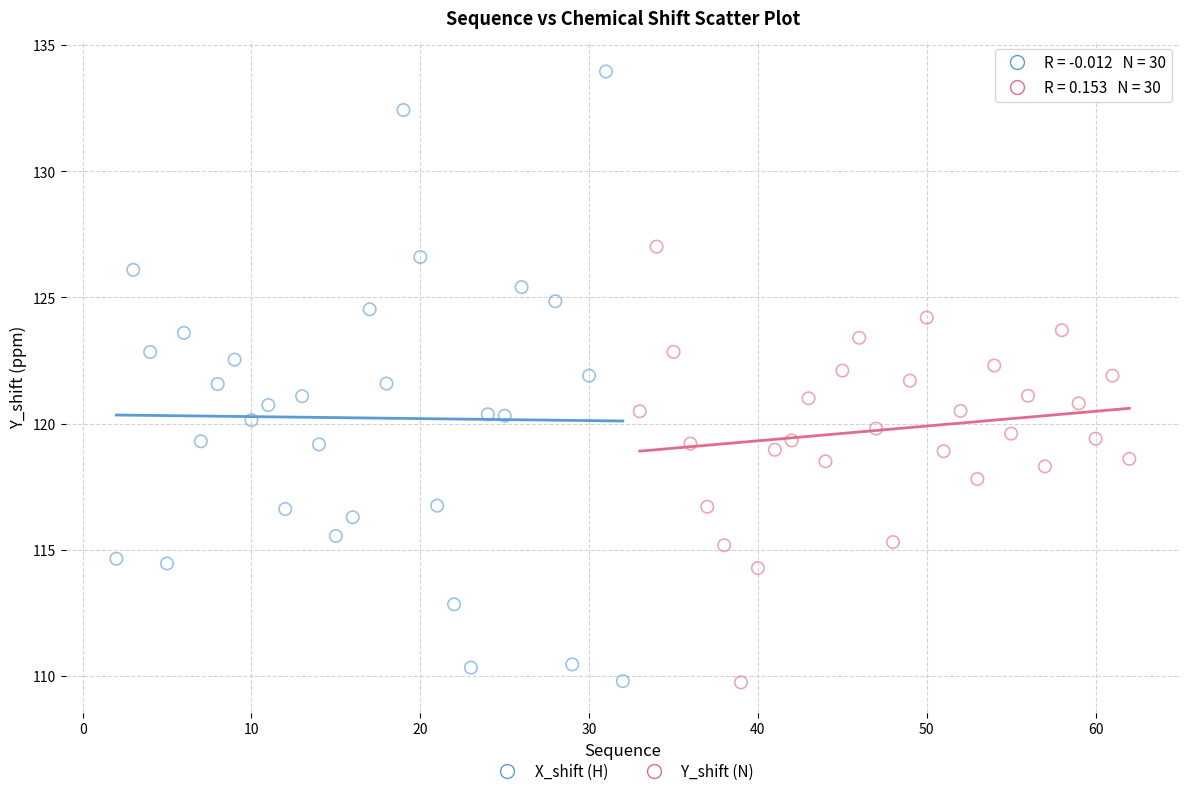

Which series has the largest Y range (max minus min)?

X_shift (H)